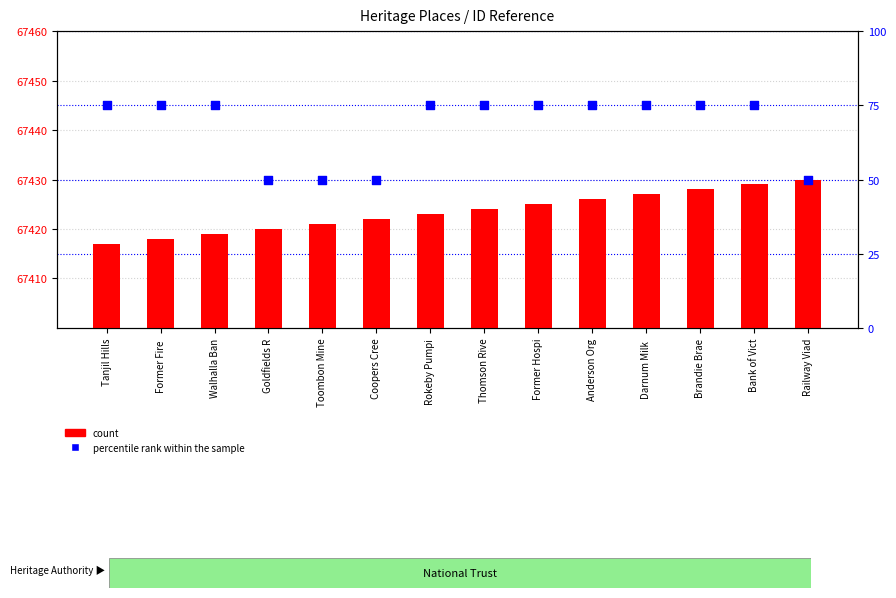

At which category is the sum across all series the highest?

Bank of Vict